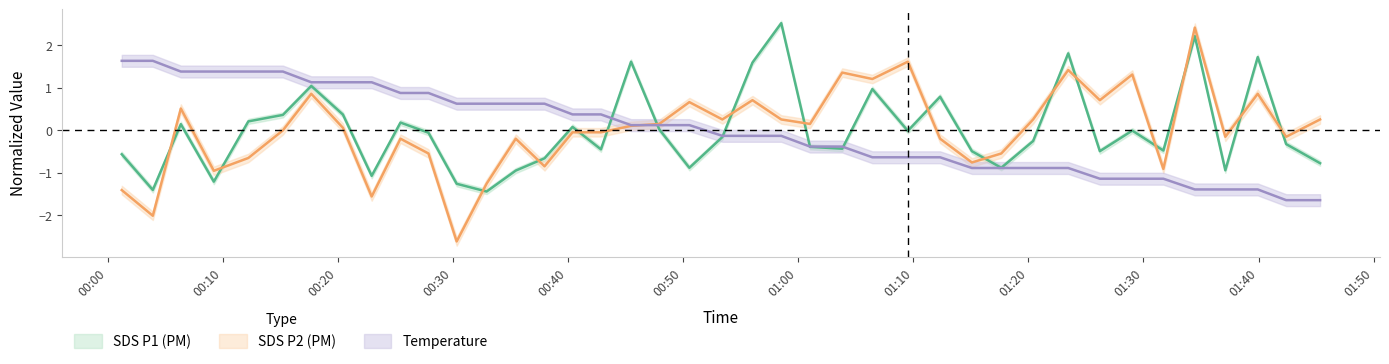

List the series in order of their peak value, highest first.

SDS_P1, SDS_P2, Temp